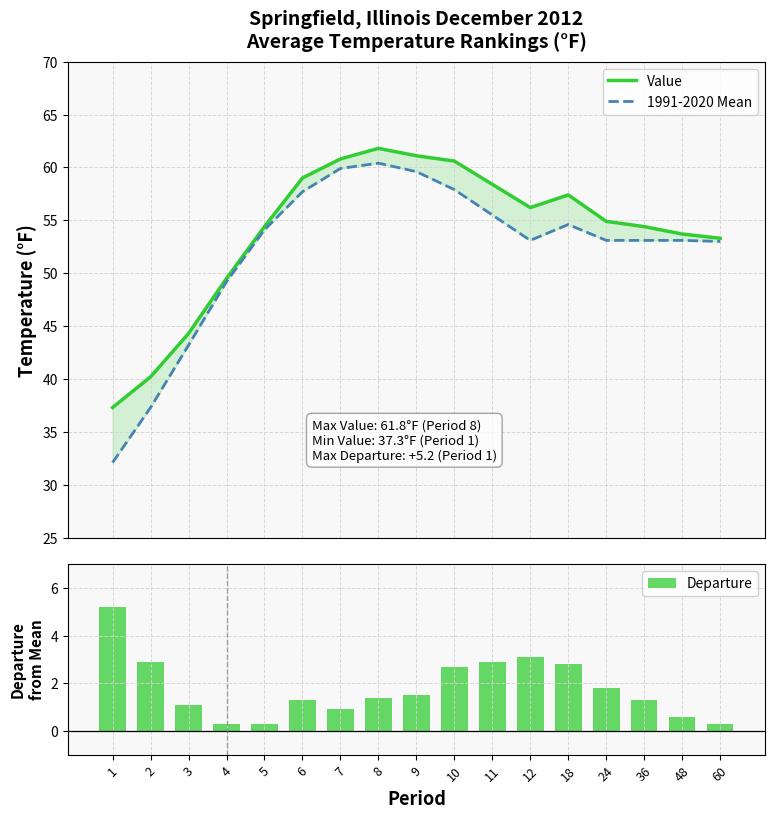

What is the difference between the highest and lowest values at 5?

54.1